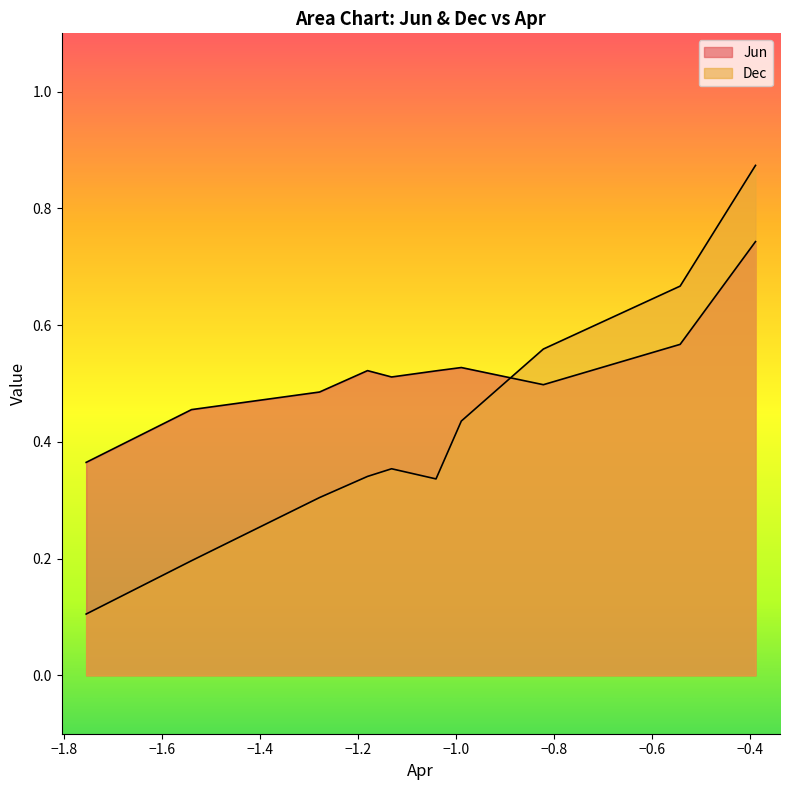

Does the chart have visible grid lines?

No